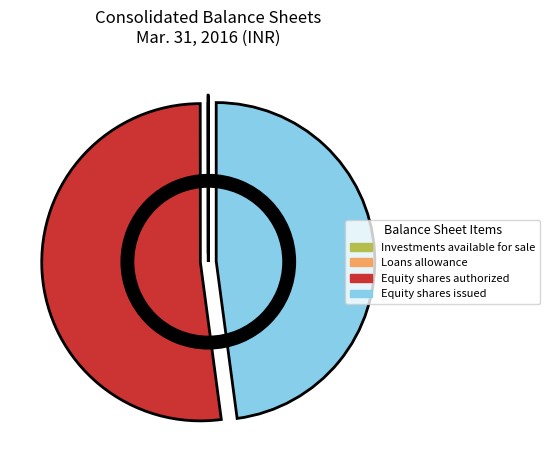

Which category has the biggest portion of the pie?

Equity shares authorized